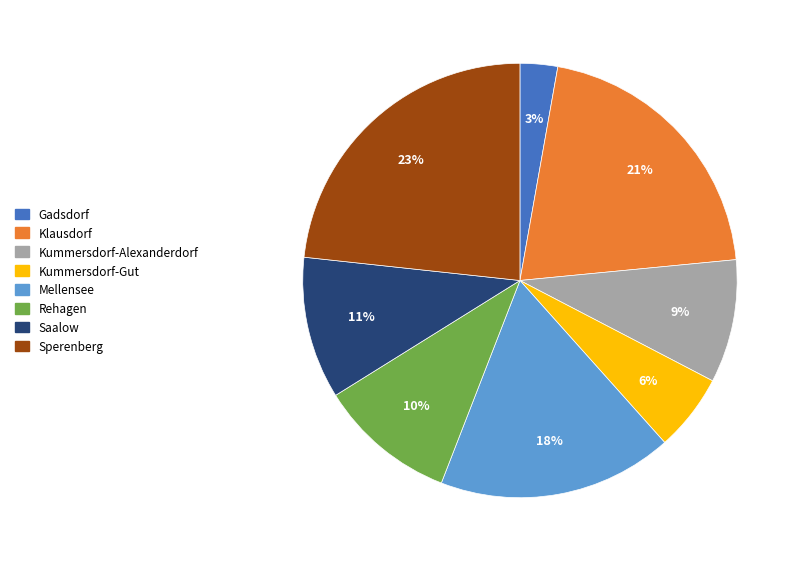

Does any single category account for the majority?

No